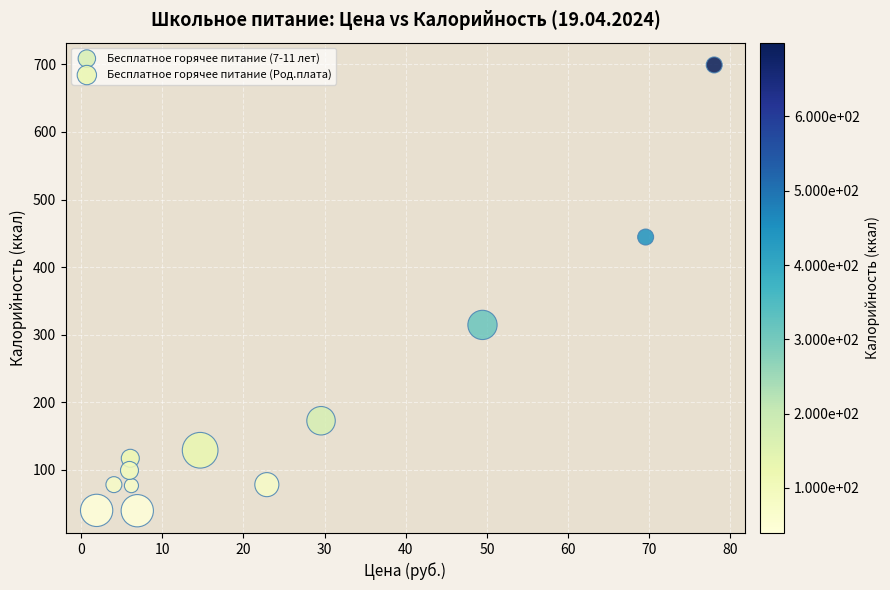

Which series reaches the maximum Y coordinate?

Бесплатное горячее питание (Род.плата)